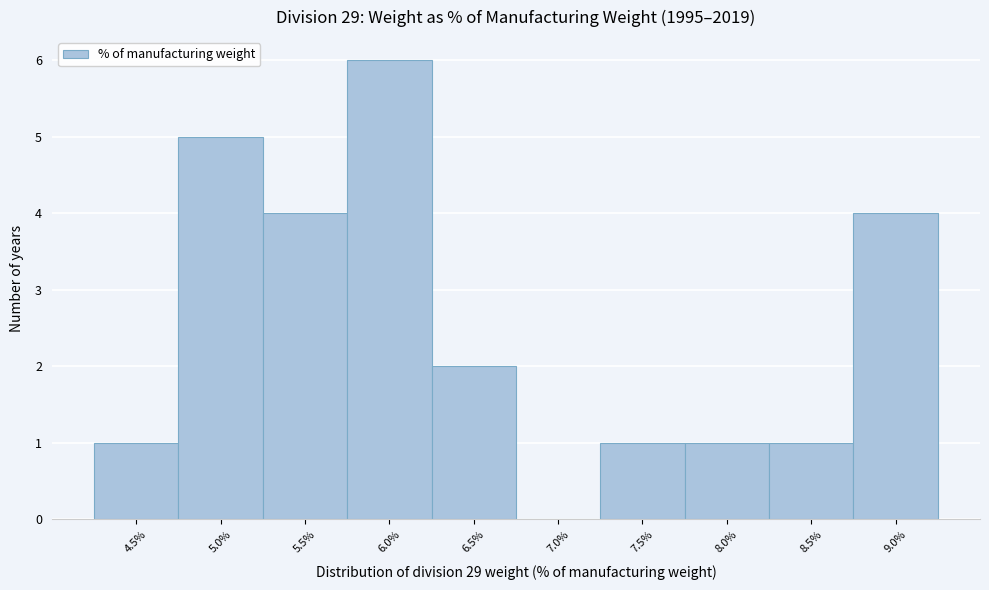

Reading right to left, what are all the values shown in this chart?

9.0%=4	8.5%=1	8.0%=1	7.5%=1	7.0%=0	6.5%=2	6.0%=6	5.5%=4	5.0%=5	4.5%=1